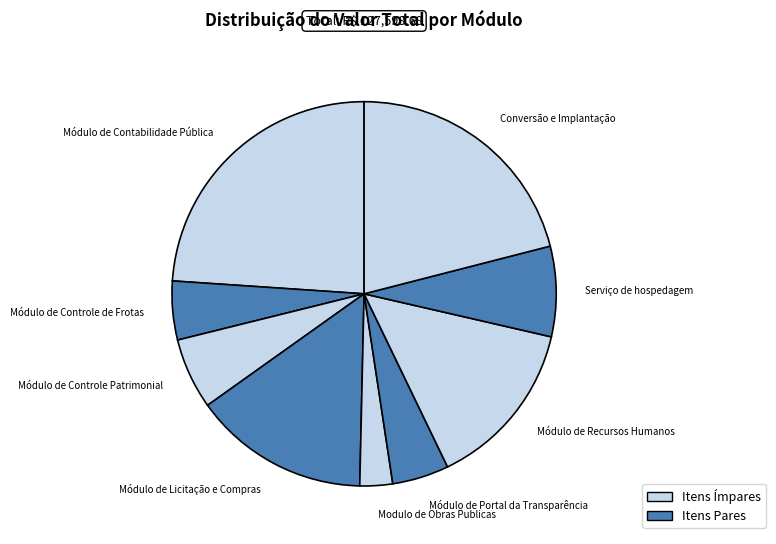

What is the smallest slice in the pie chart?

Modulo de Obras Publicas